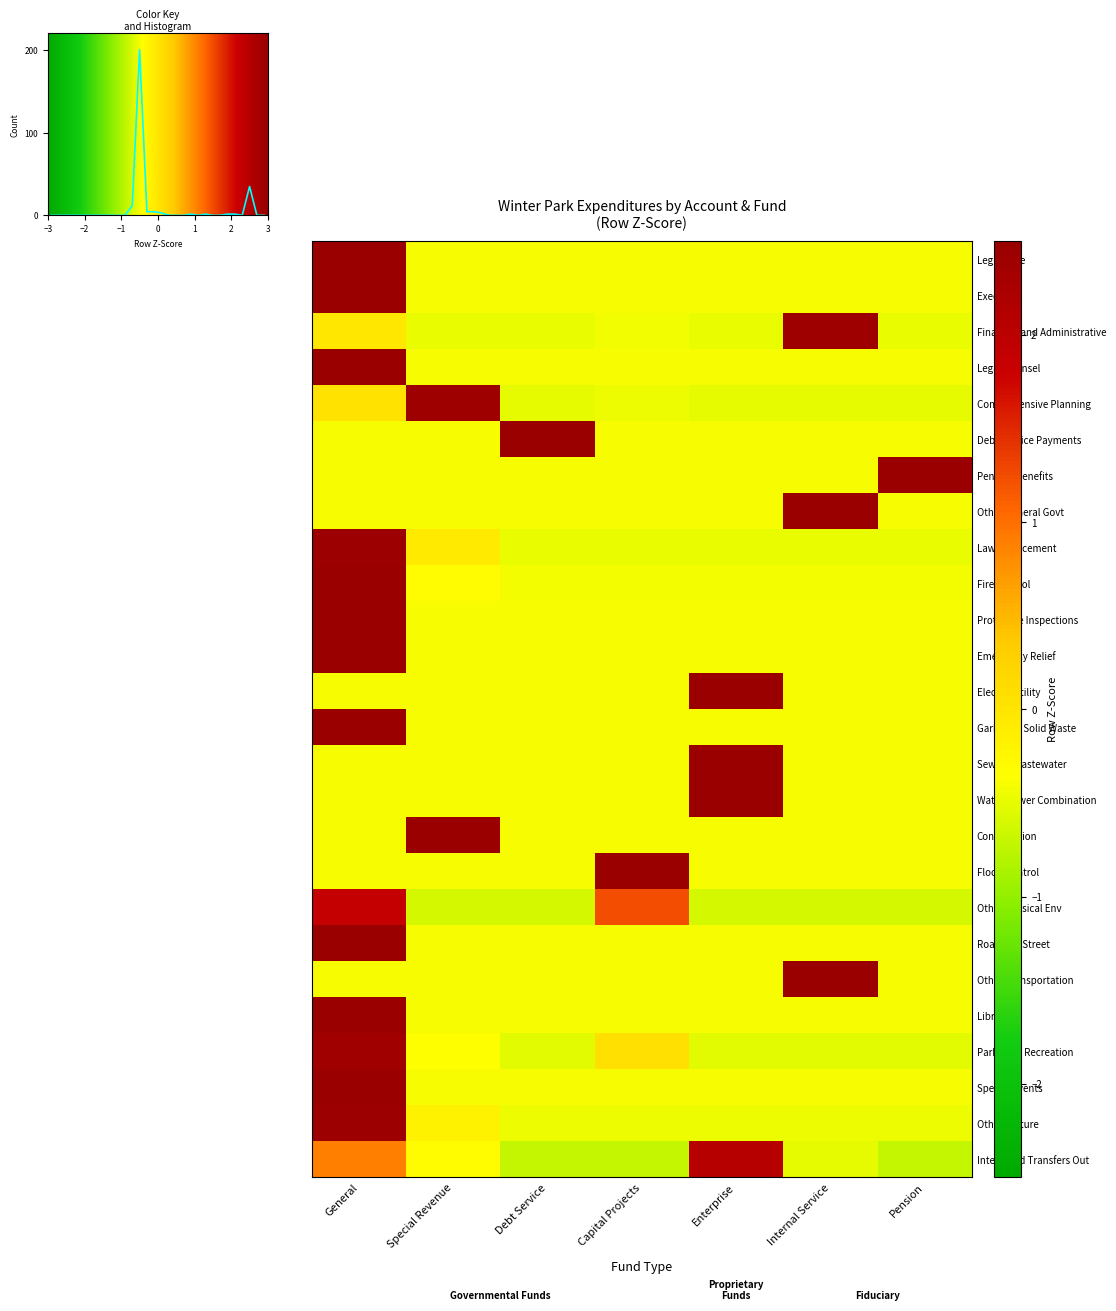

The value of Other Culture at Debt Service is -0.5. True or false?

True